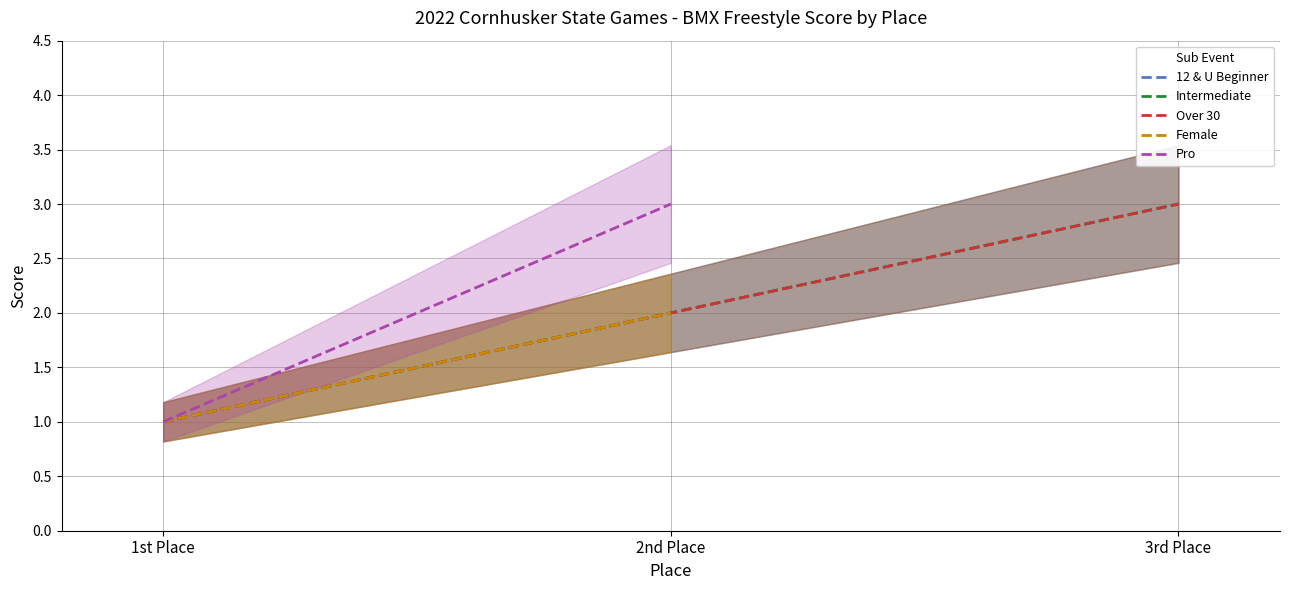

What is the value of the Intermediate point at the 3rd from the left?

3